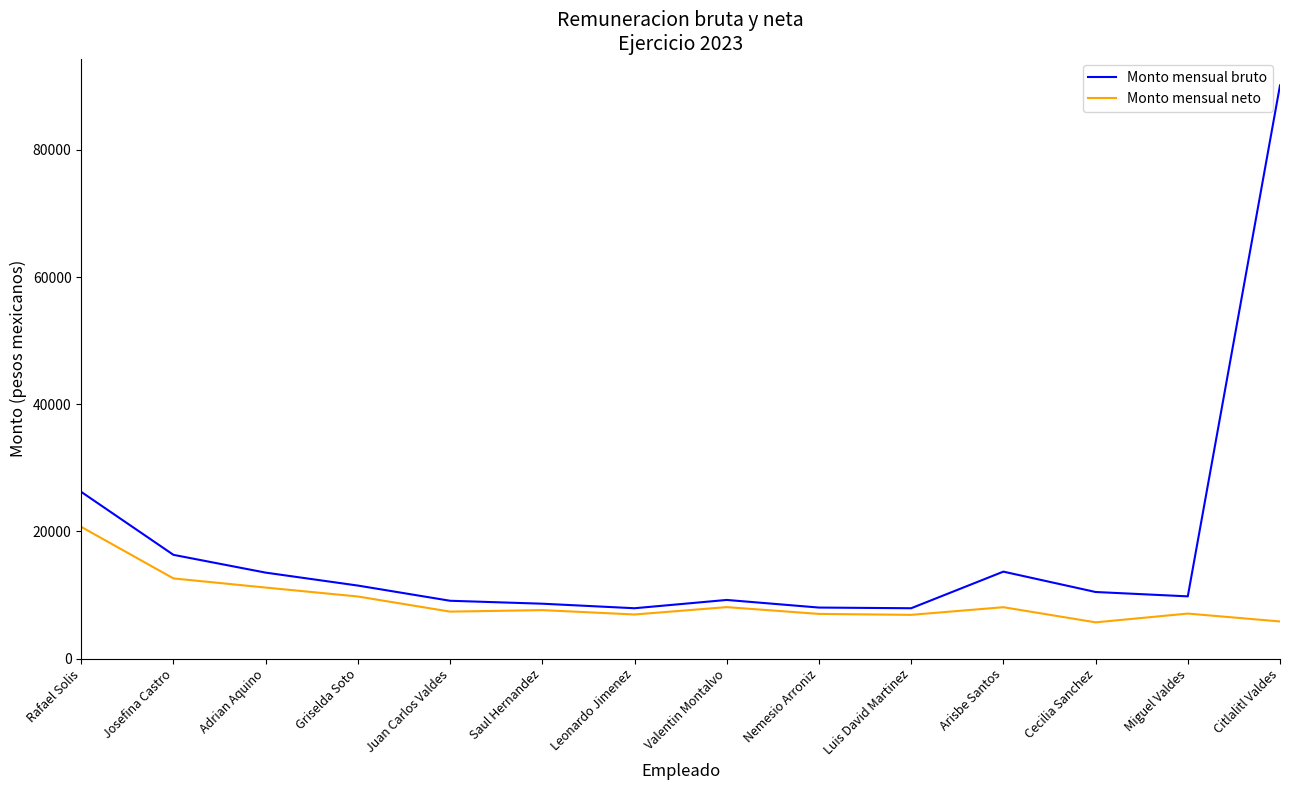

At which label is Monto mensual bruto closest to 49035?

Rafael Solis